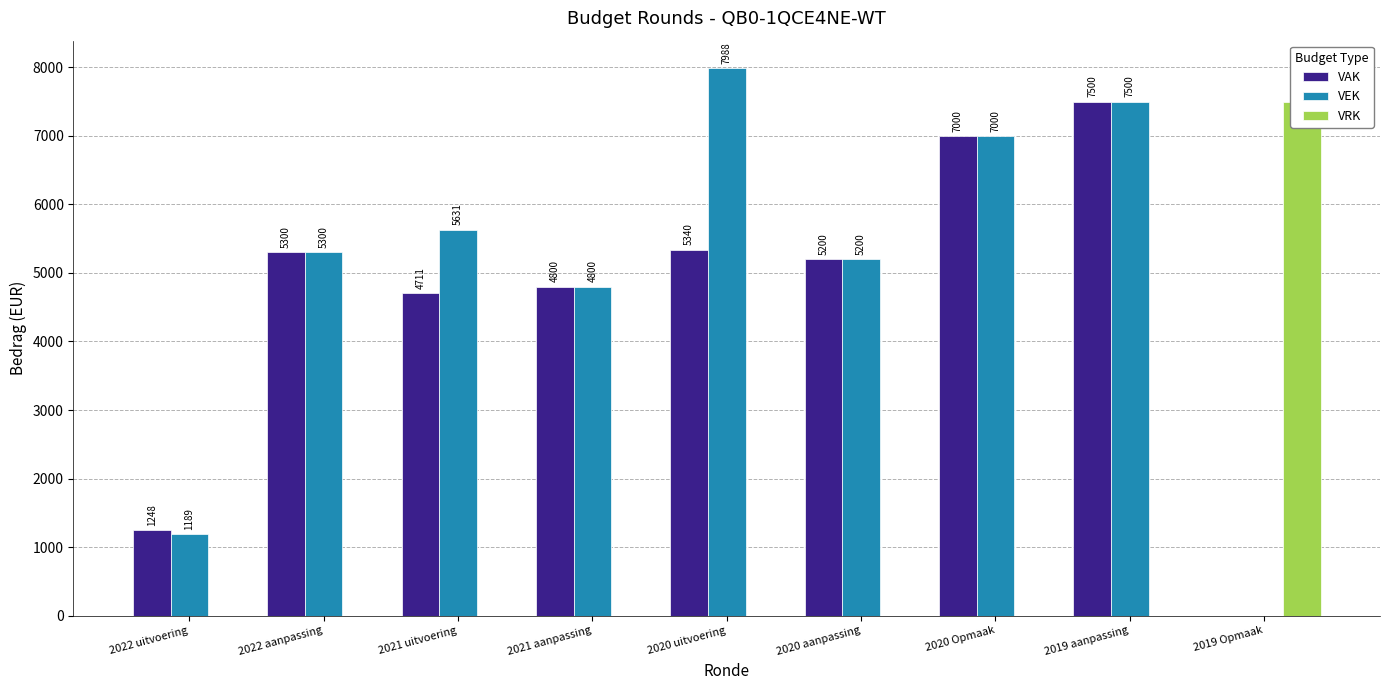

Reading left to right, transcribe all the data shown in this chart.

VAK: 1248	5300	4711	4800	5340	5200	7000	7500	0
VEK: 1189	5300	5631	4800	7988	5200	7000	7500	0
VRK: 0	0	0	0	0	0	0	0	7500